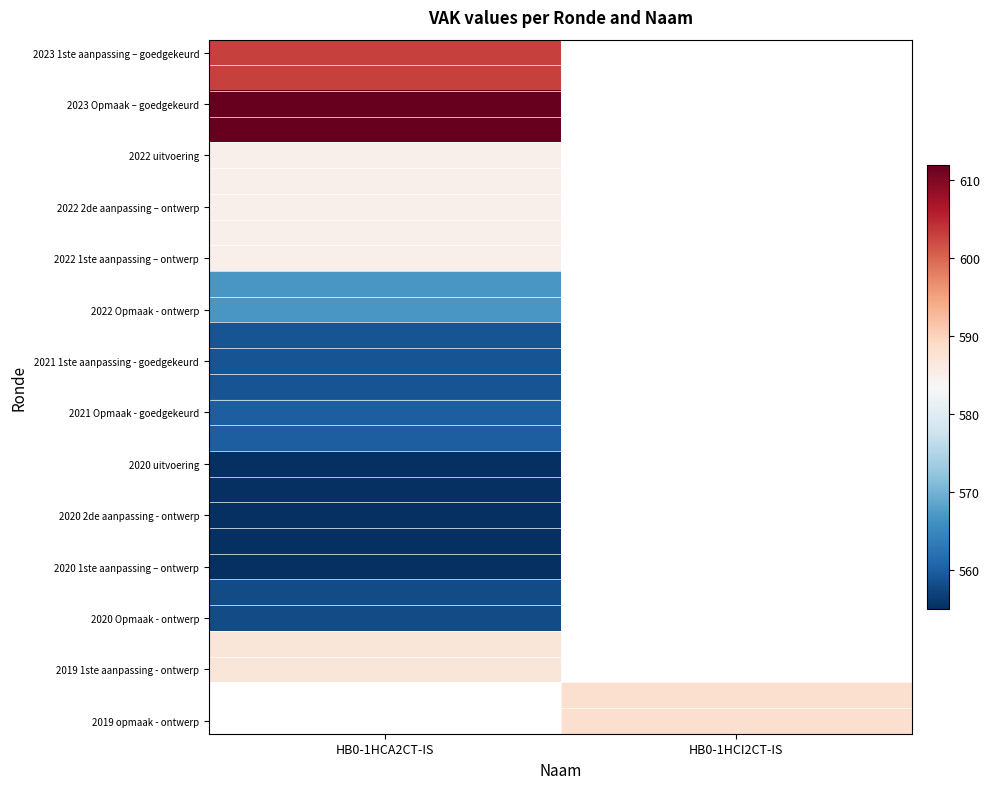

What is the smallest value displayed?

555.0